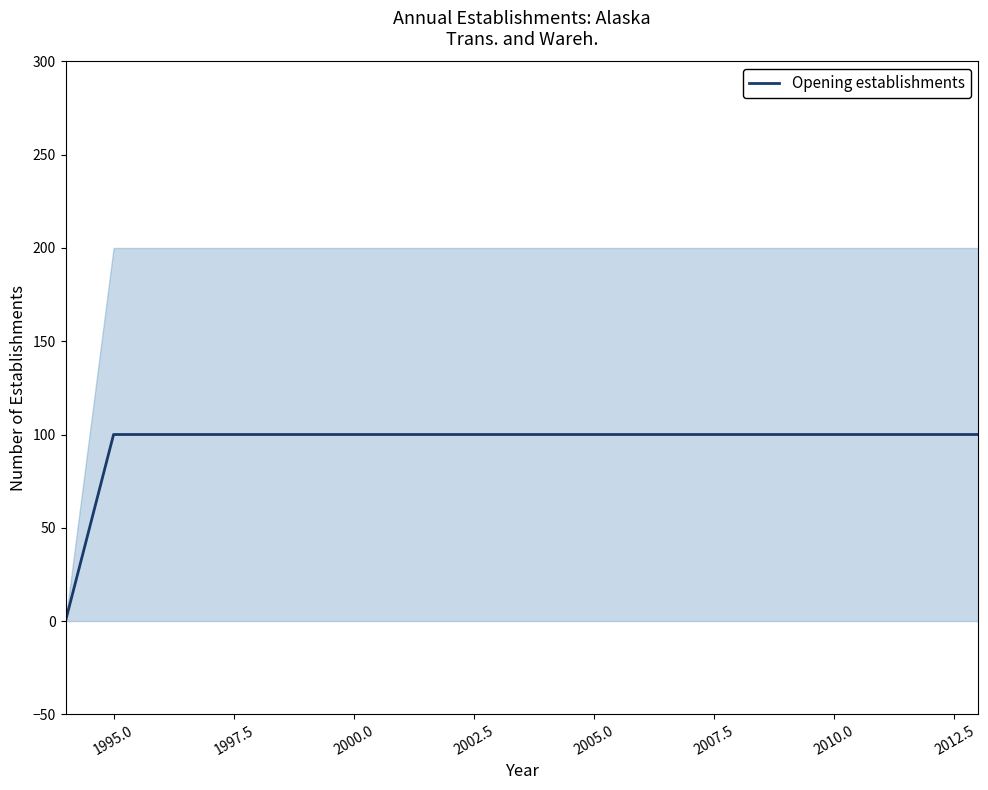

What is the value of the 20th point from the left?

100